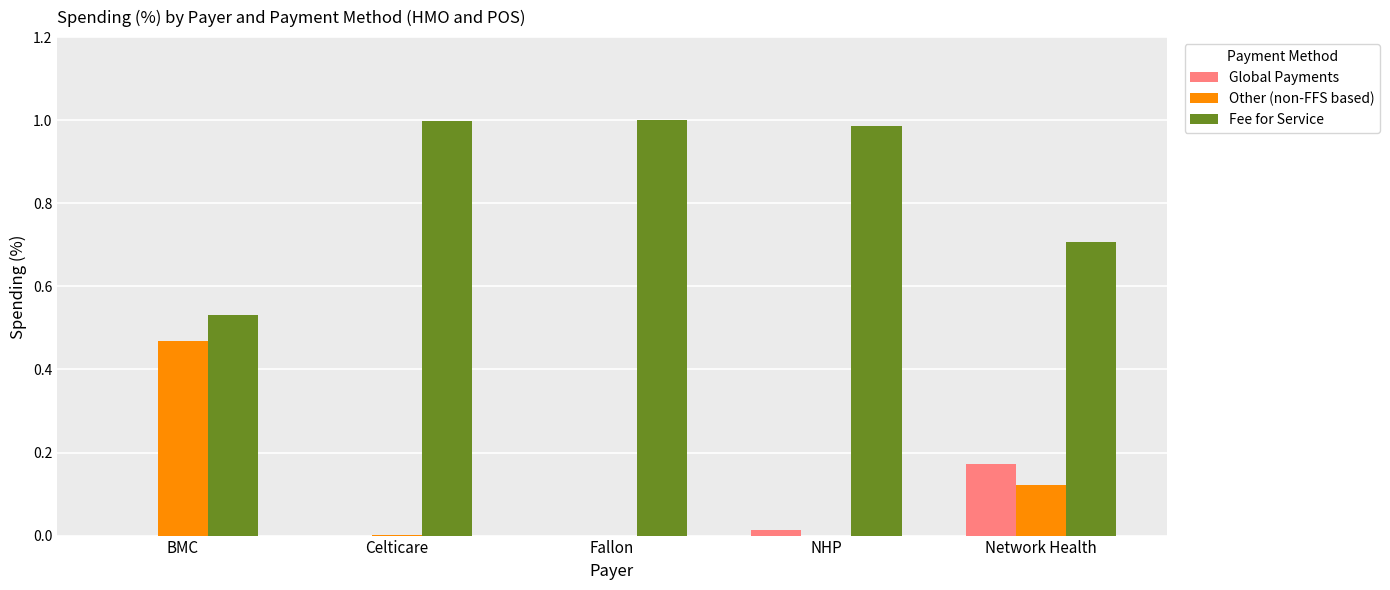

Which series has the largest total across all categories?

Fee for Service